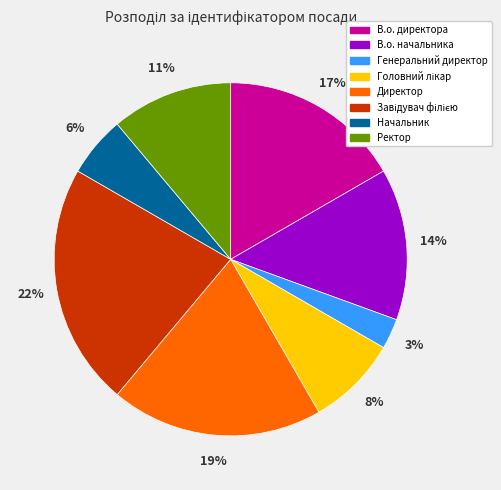

Count the number of slices in the pie.

8